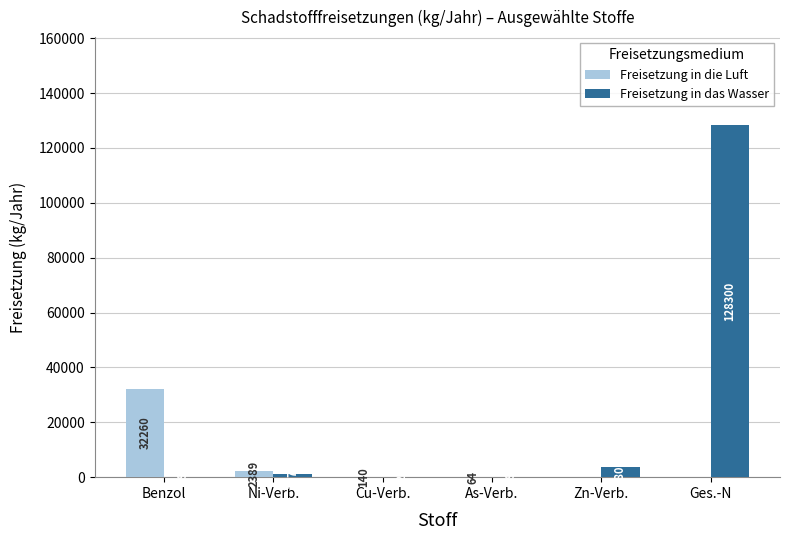

Reading right to left, transcribe all the data shown in this chart.

Freisetzung in die Luft: 0	0	64	140	2389	32260
Freisetzung in das Wasser: 128300	3800	39	127	1075	89